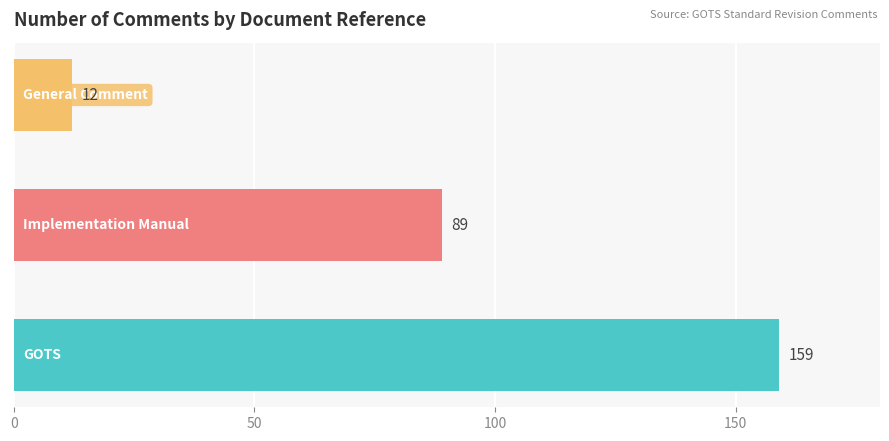

How many values are between 12 and 159?

3